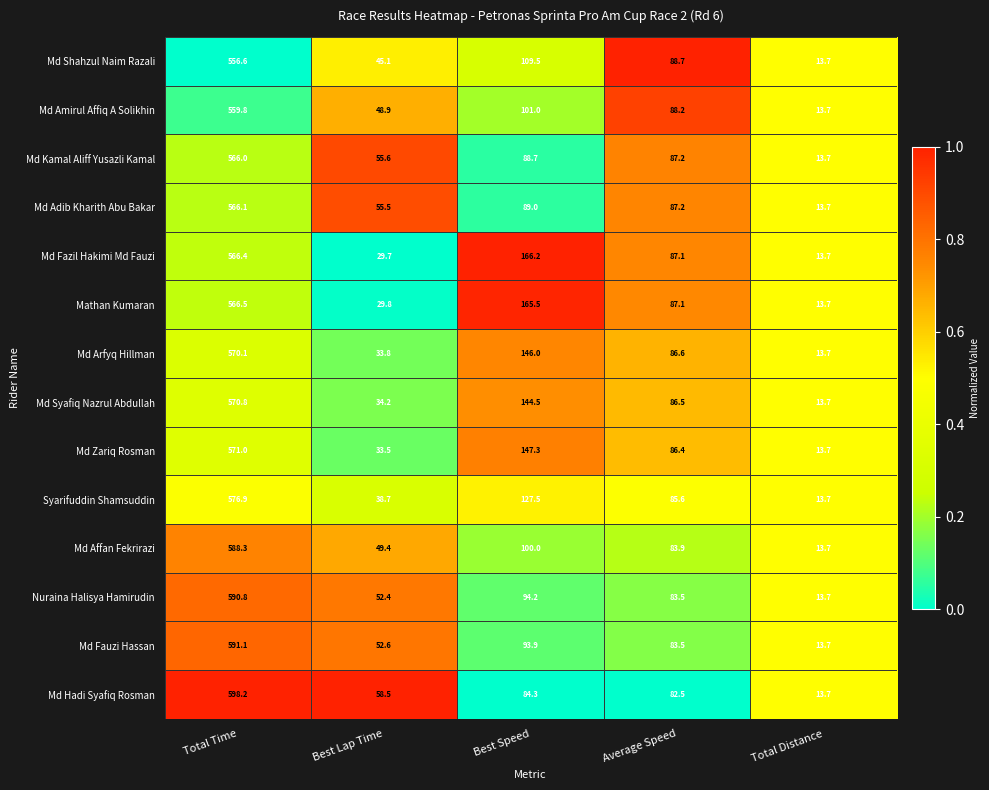

The Md Fauzi Hassan series shows 18.7 at Best Lap Time. True or false?

False